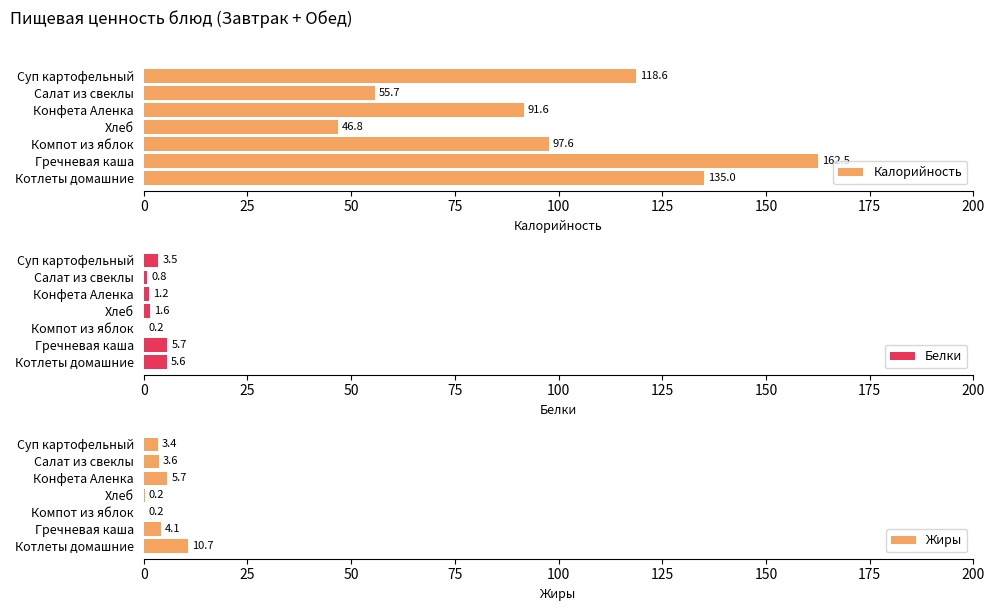

What are all the series names shown in the legend?

Калорийность, Белки, Жиры